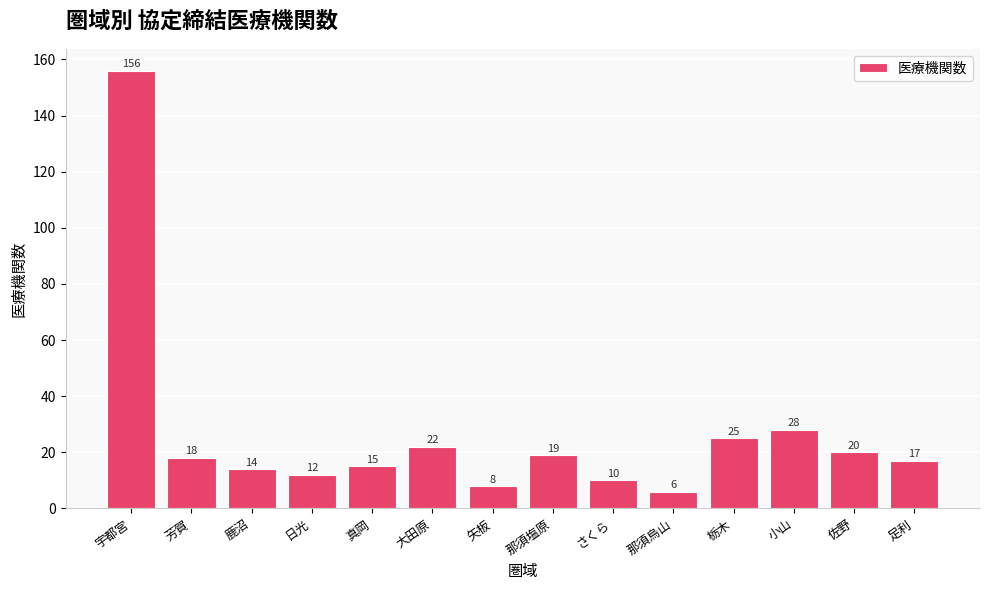

Reading left to right, list all the values displayed in this chart.

156	18	14	12	15	22	8	19	10	6	25	28	20	17